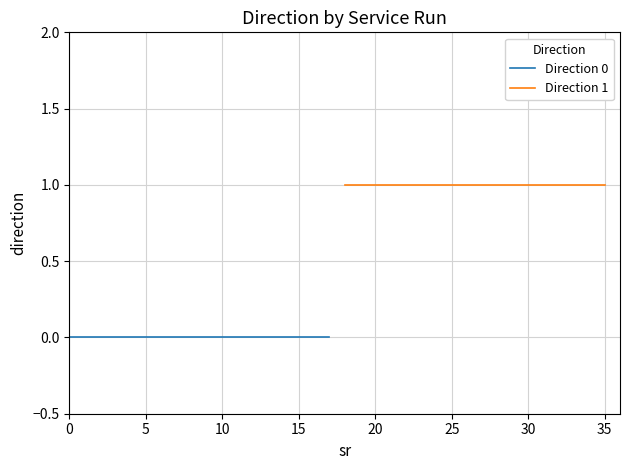

What is the label of the 4th point from the left?

15